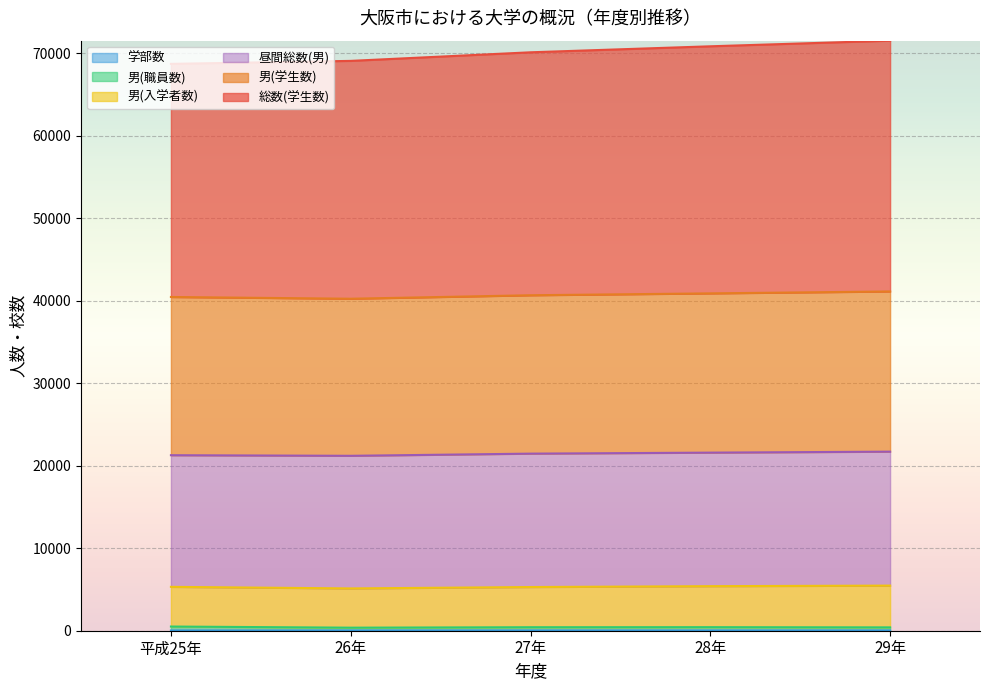

Which series has the largest range (max minus min)?

総数(学生数)